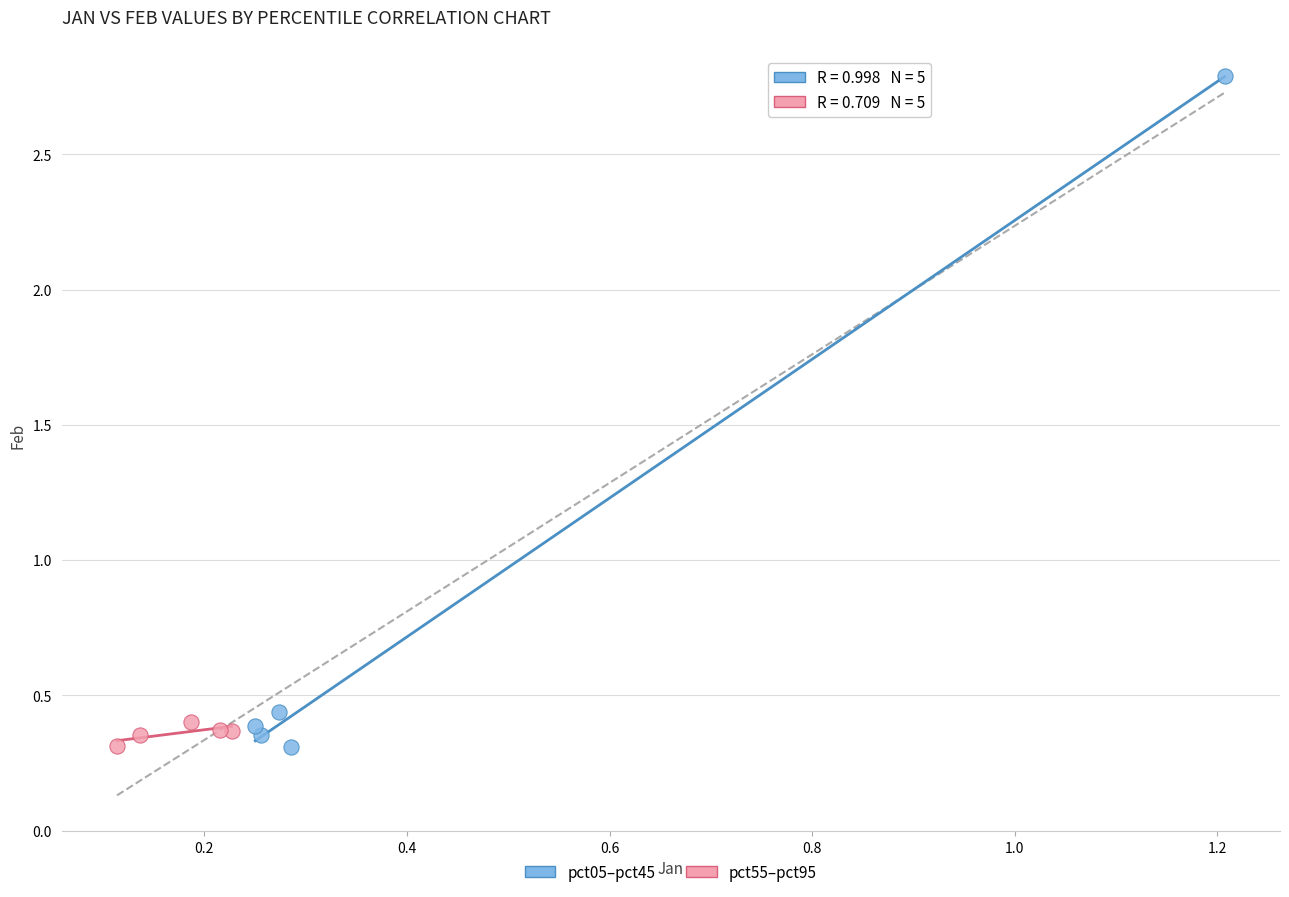

Which series has the largest Y range (max minus min)?

pct05–pct45